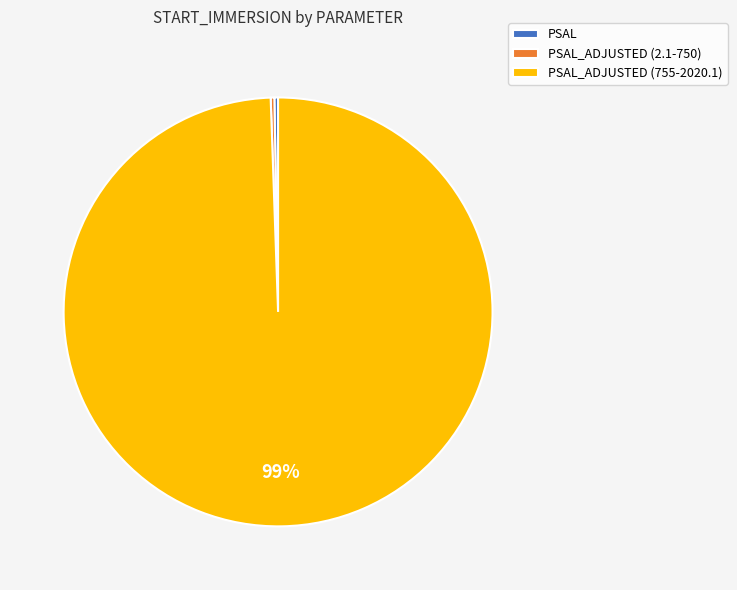

To the nearest percent, what is the average slice percentage?

33%